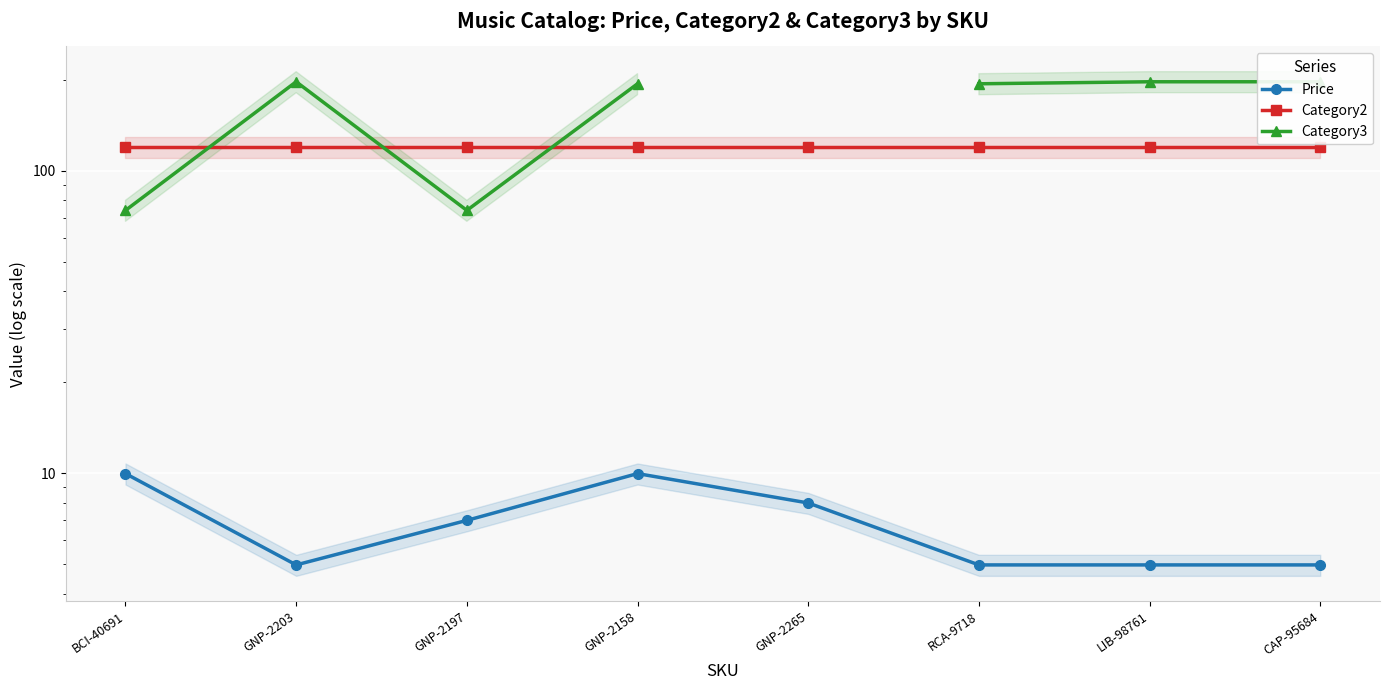

The value of Category3 at CAP-95684 is 197.0. True or false?

True